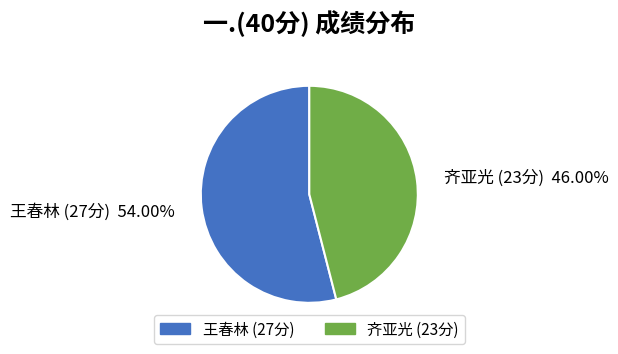

Rank the categories by value from lowest to highest.

齐亚光 (23分), 王春林 (27分)